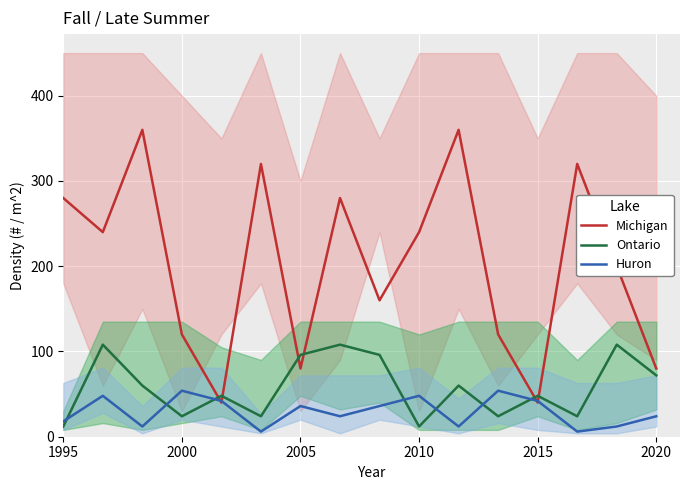

True or false: Huron and Michigan cross at least once.

True